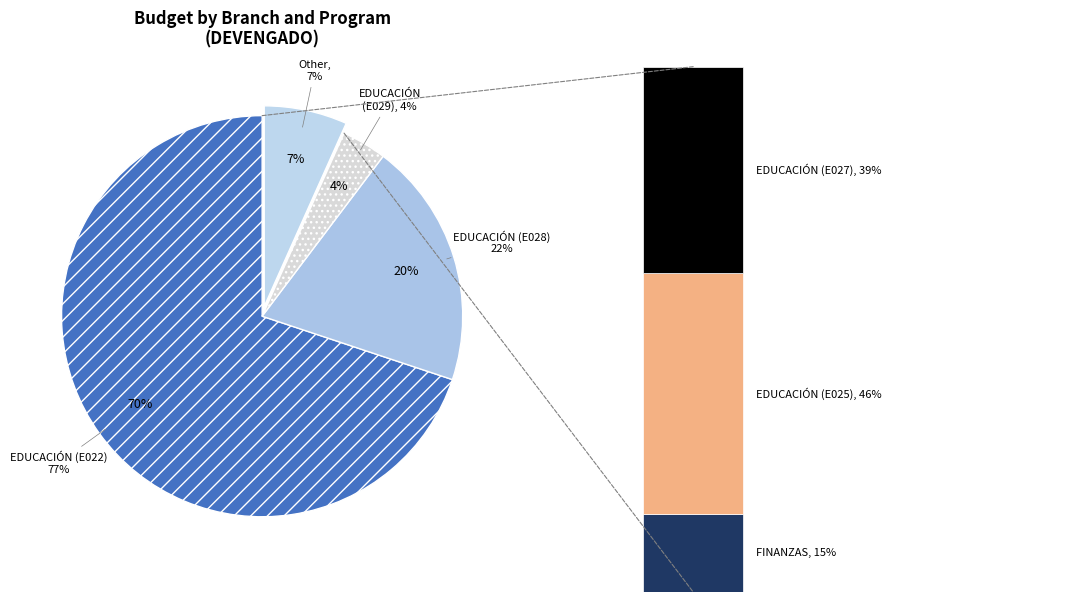

What percentage do FINANZAS (P005) and EDUCACIÓN (E027) together represent?

3.6%